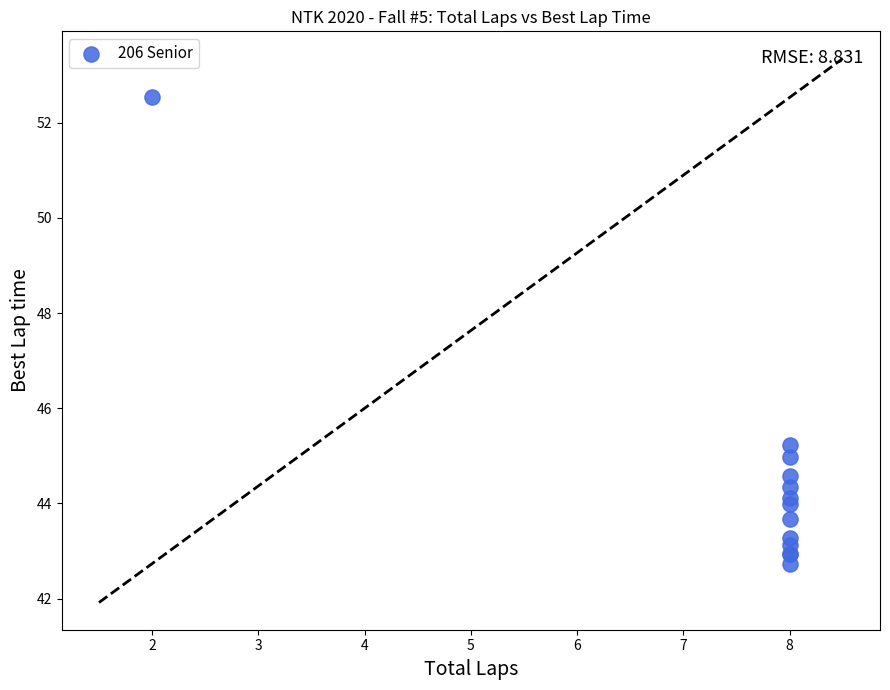

What Y value in the scatter plot is closest to 47?

45.2